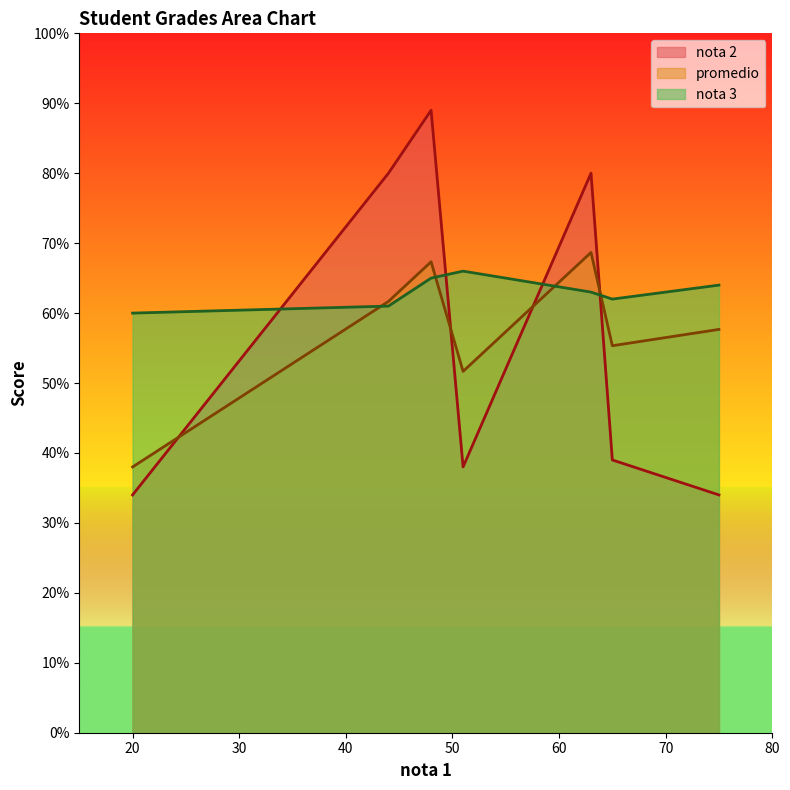

Is it true that promedio equals 58.1 at 20?

False